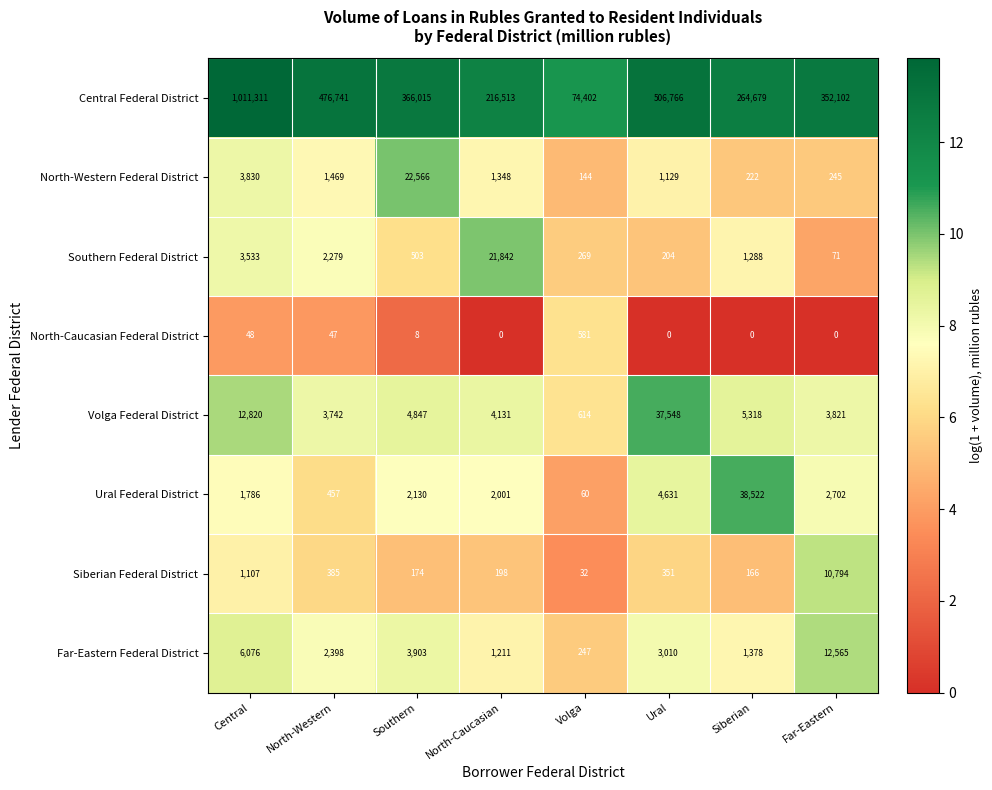

True or false: Southern Federal District has a value of 283 at Ural.

False